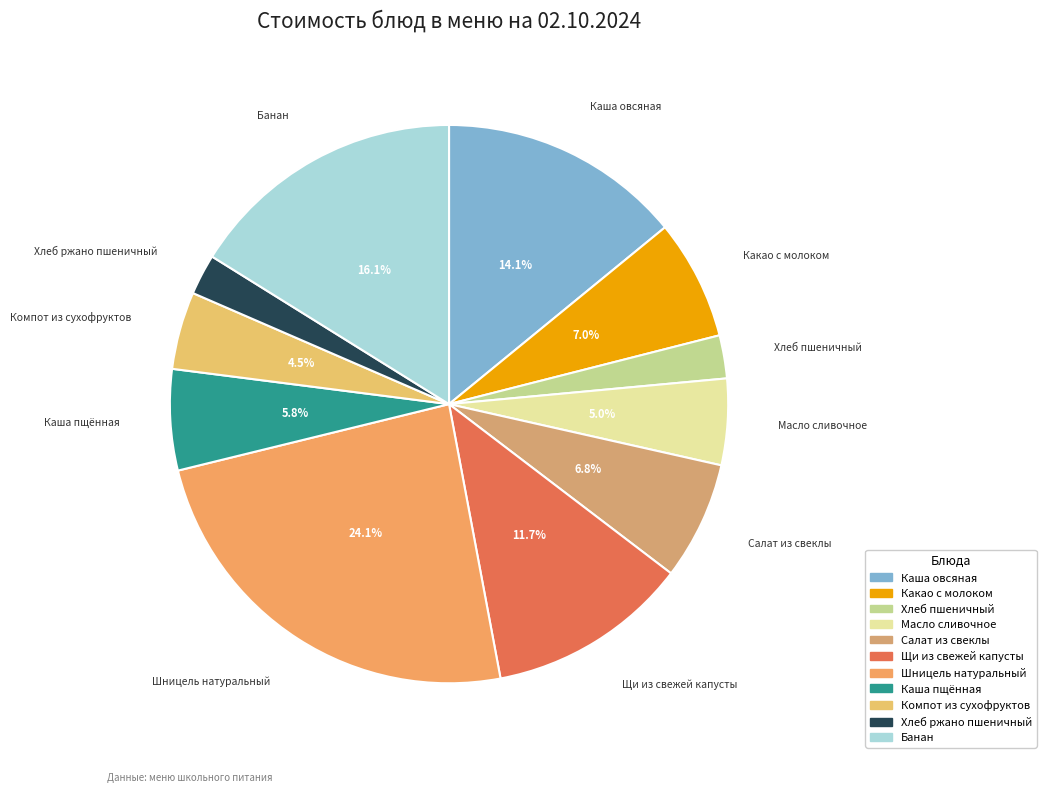

Which has a higher value, Компот из сухофруктов or Хлеб пшеничный?

Компот из сухофруктов